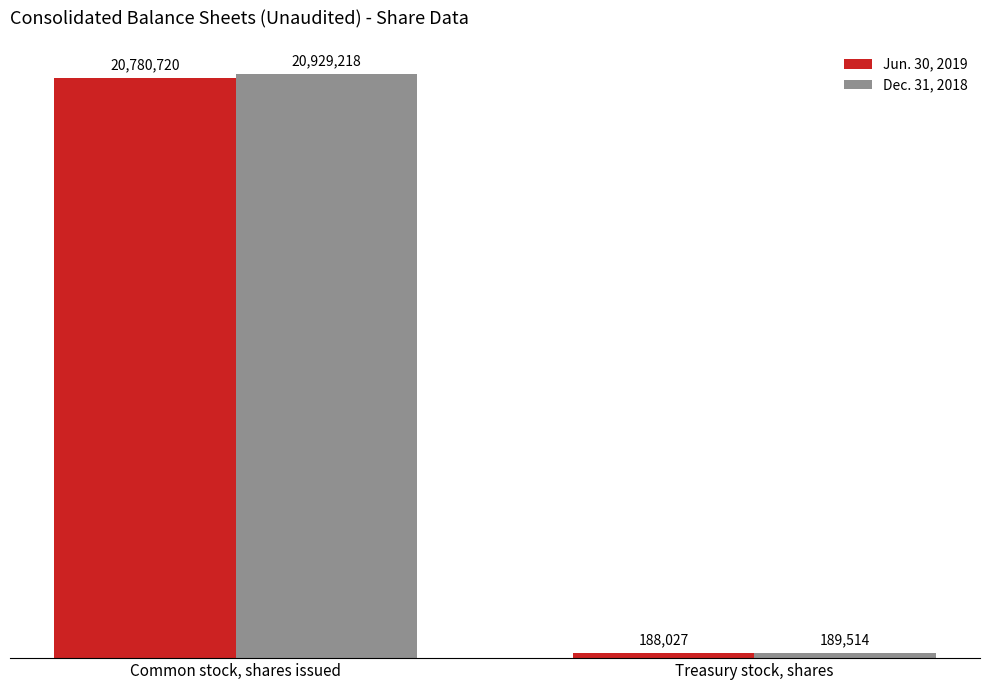

Is it true that Dec. 31, 2018 equals 20929218 at Common stock, shares issued?

True